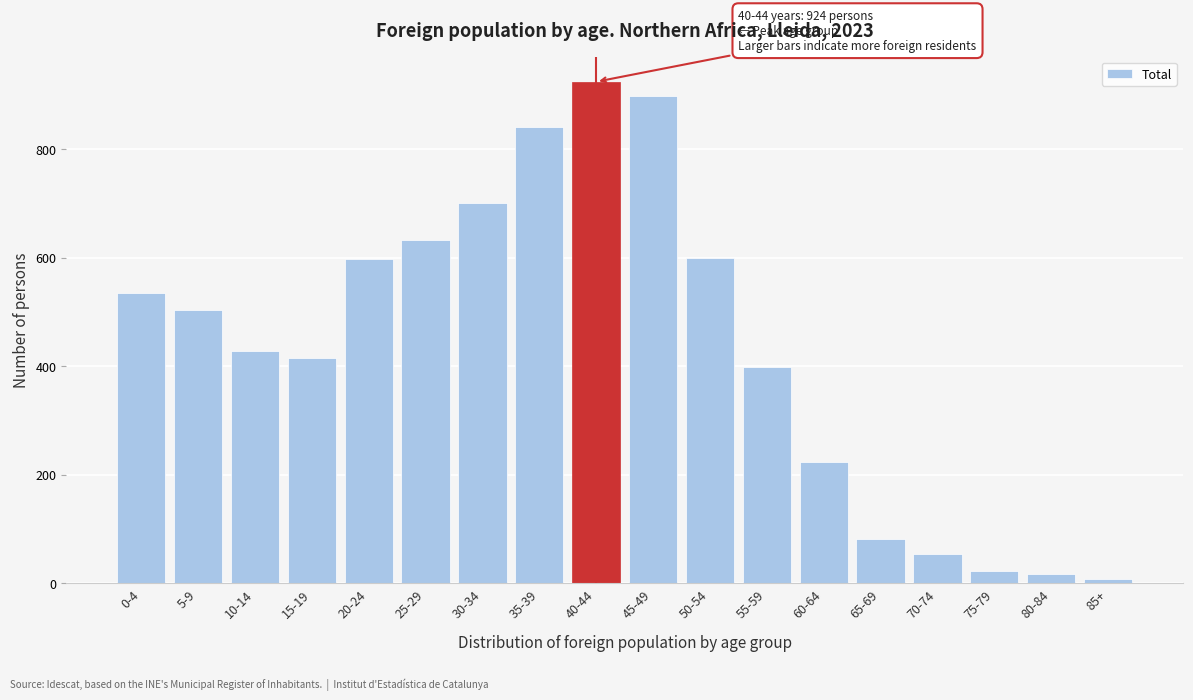

What is the label of the 16th bar from the left?

75-79